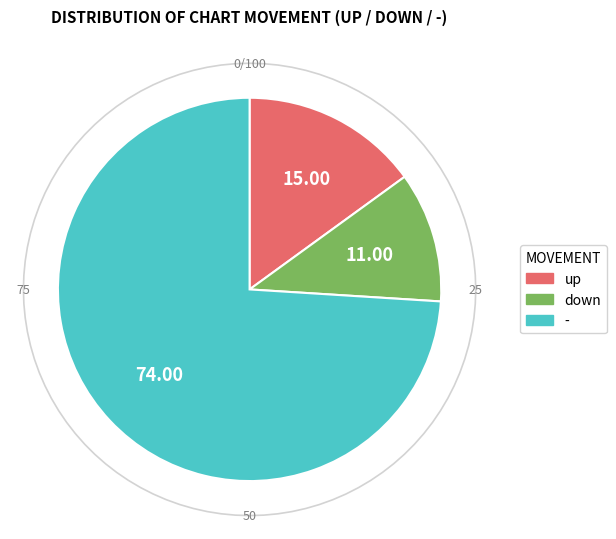

How many segments does this pie chart have?

3